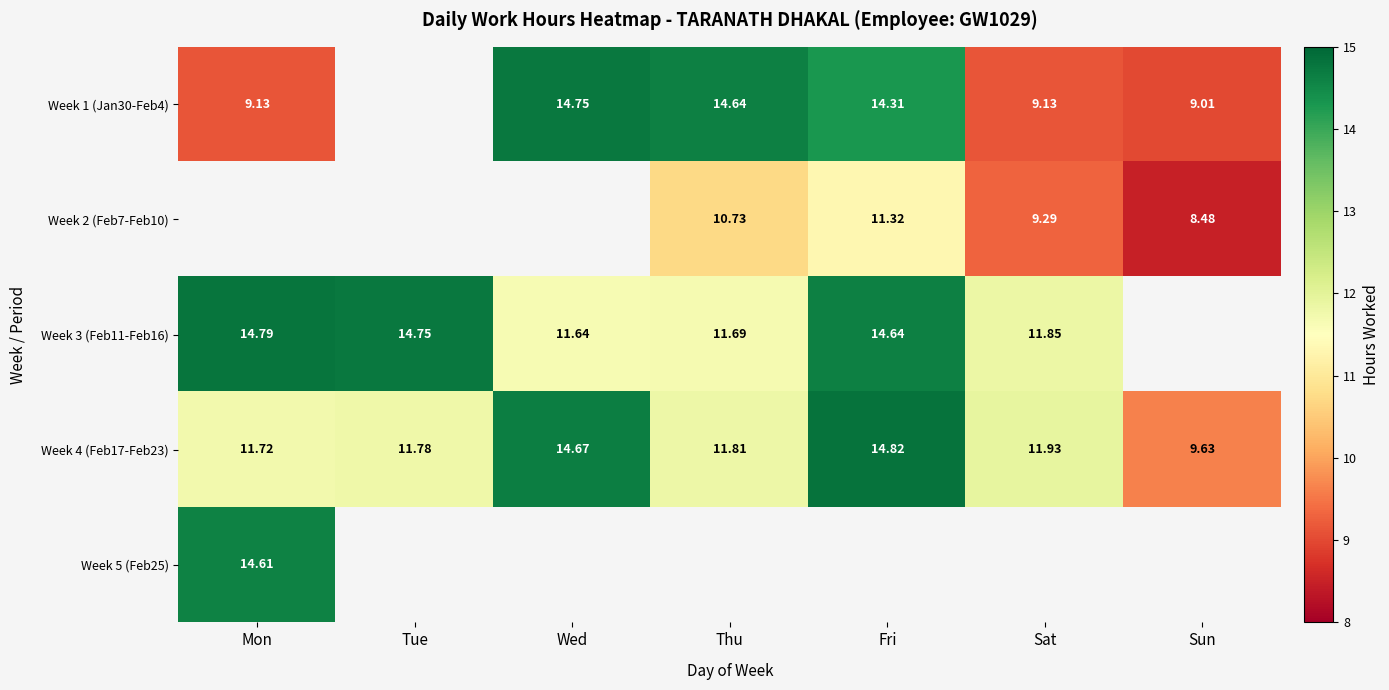

What is the greatest value displayed?

14.8